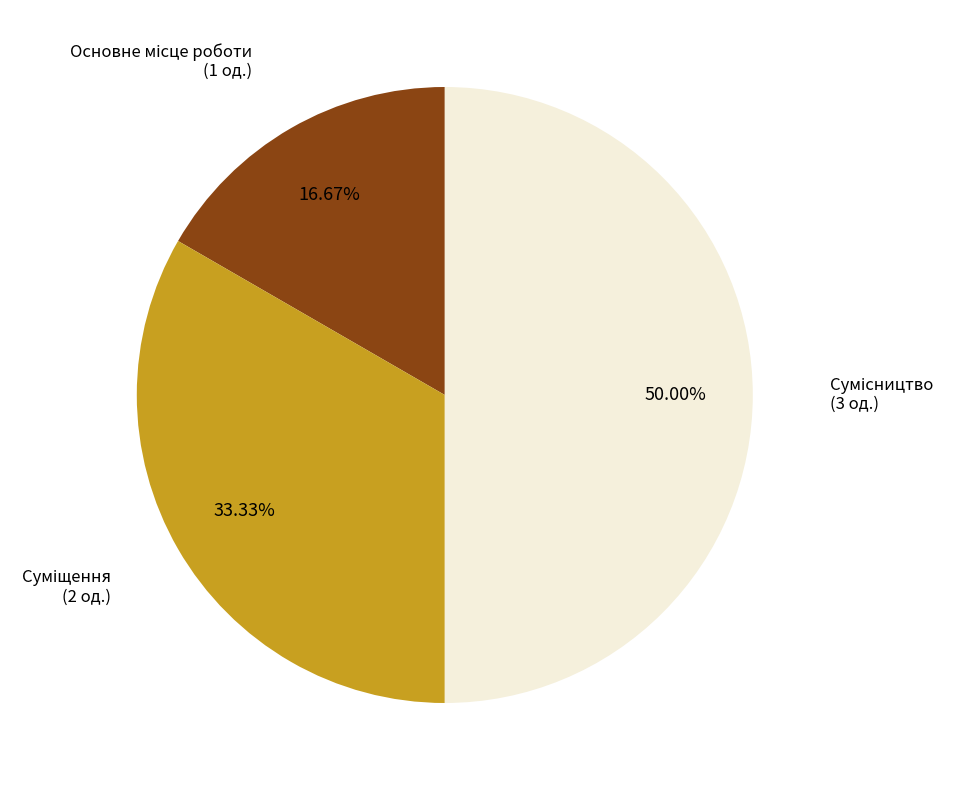

To the nearest percent, what is the difference between the largest and smallest slice percentages?

33%